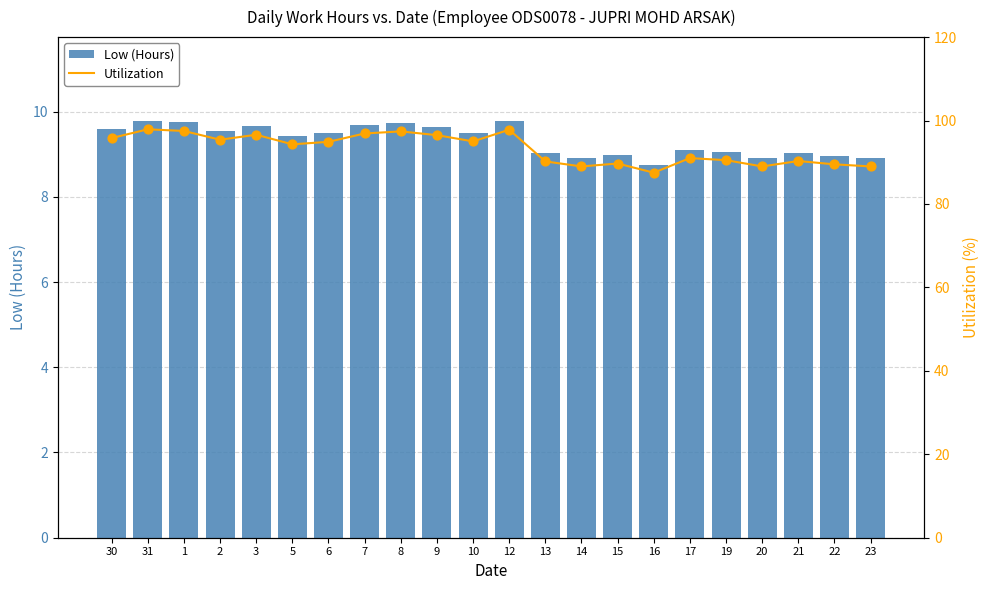

At which category is the sum across all series the highest?

31